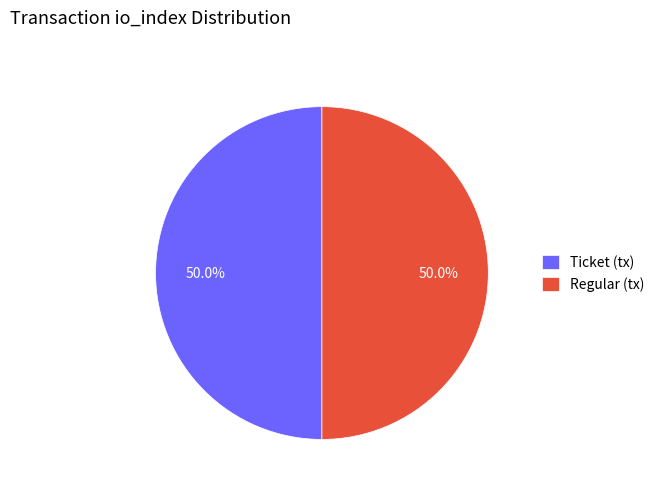

Count the number of slices in the pie.

2